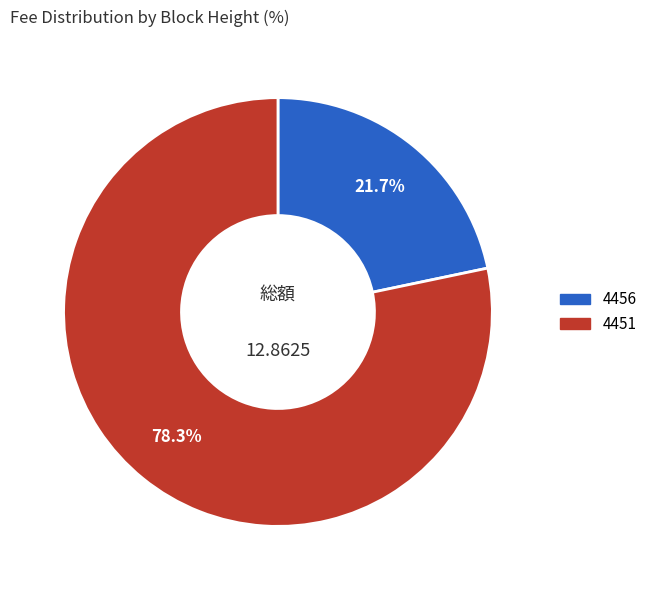

What percentage is the 4451 slice, to the nearest percent?

78%